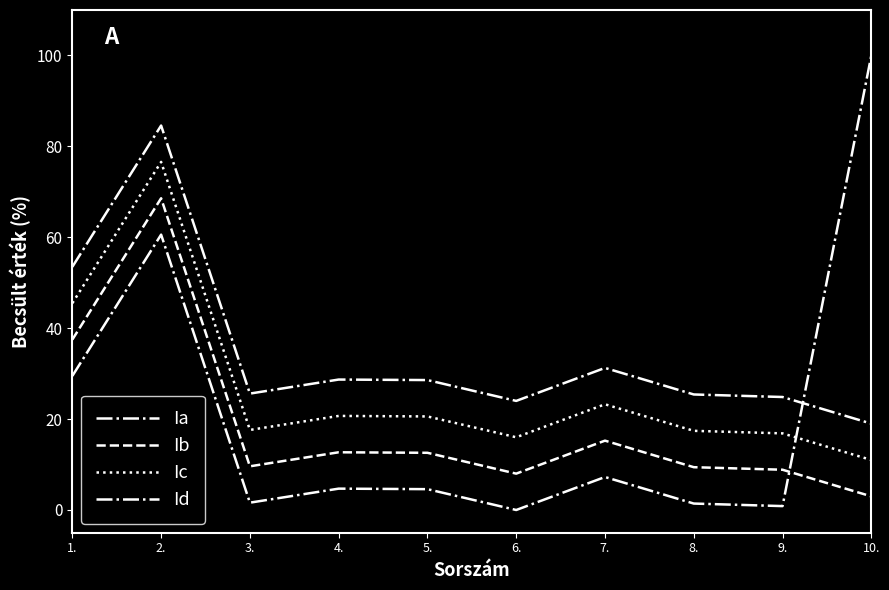

How many lines are shown in the chart?

4